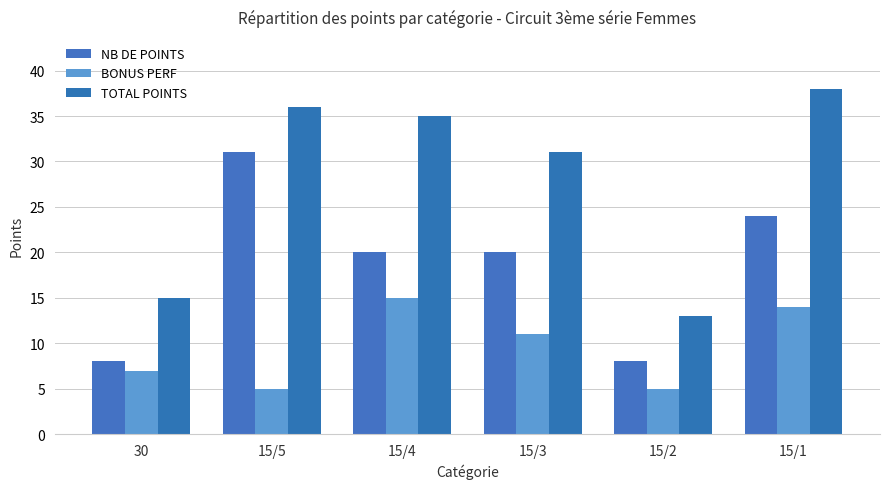

Does the chart contain any negative values?

No